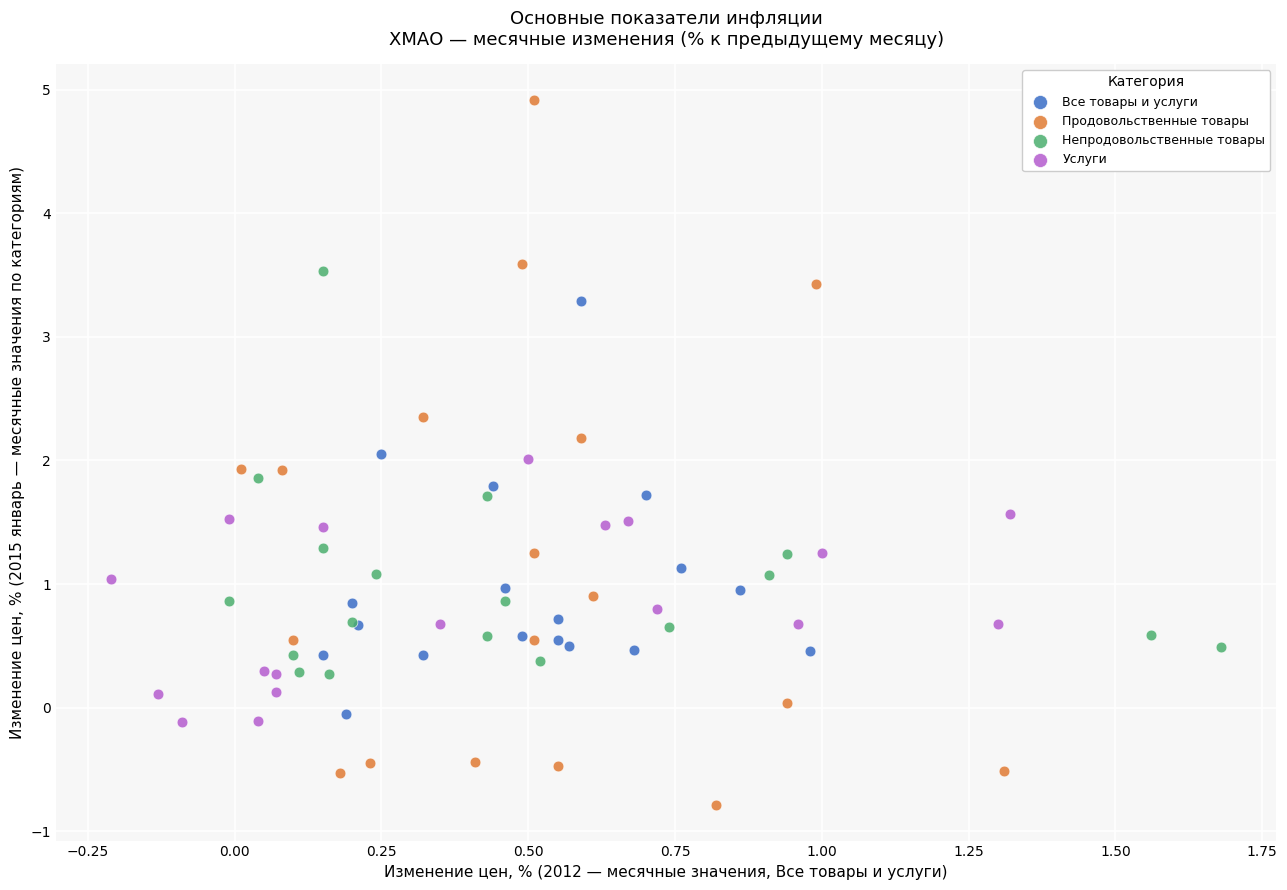

Which series contains the highest Y value?

Продовольственные товары